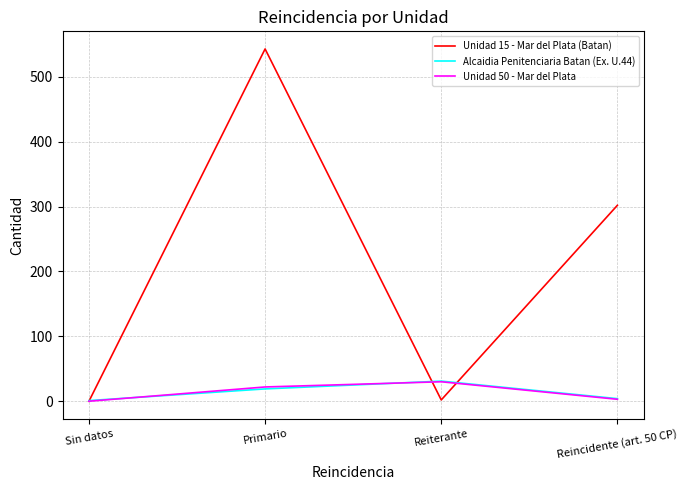

Which series has the largest range (max minus min)?

Unidad 15 - Mar del Plata (Batan)